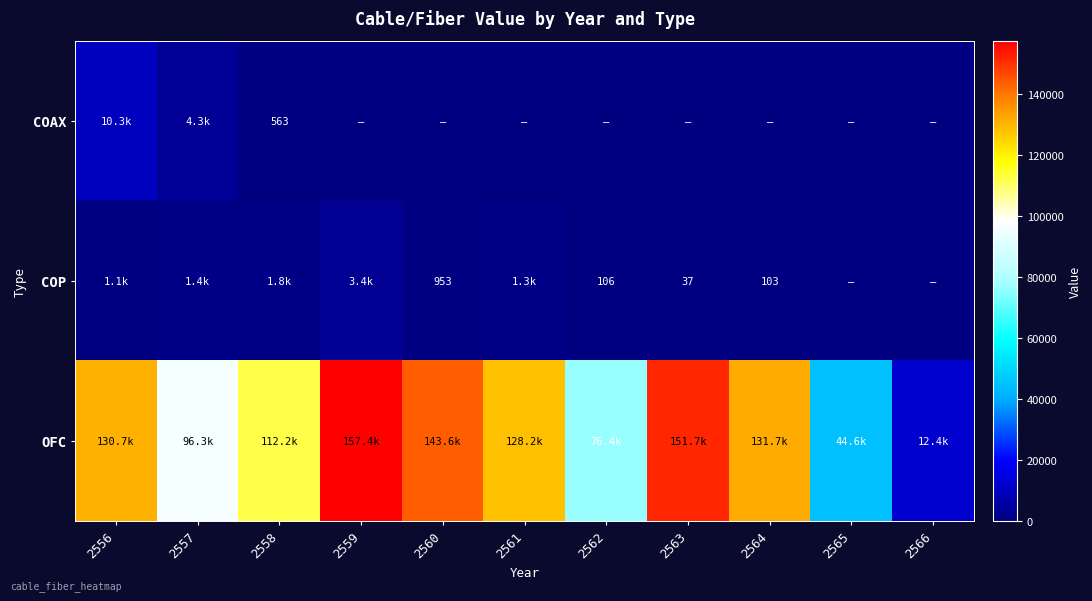

How many values in the OFC series are below 128192?

5